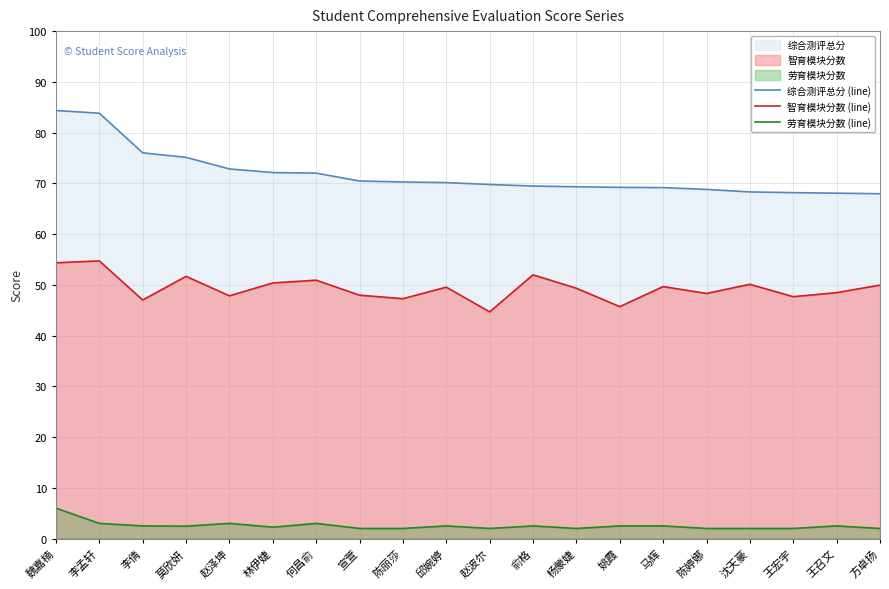

True or false: 综合测评总分 (line) has more than 1 points higher than both neighbors.

False